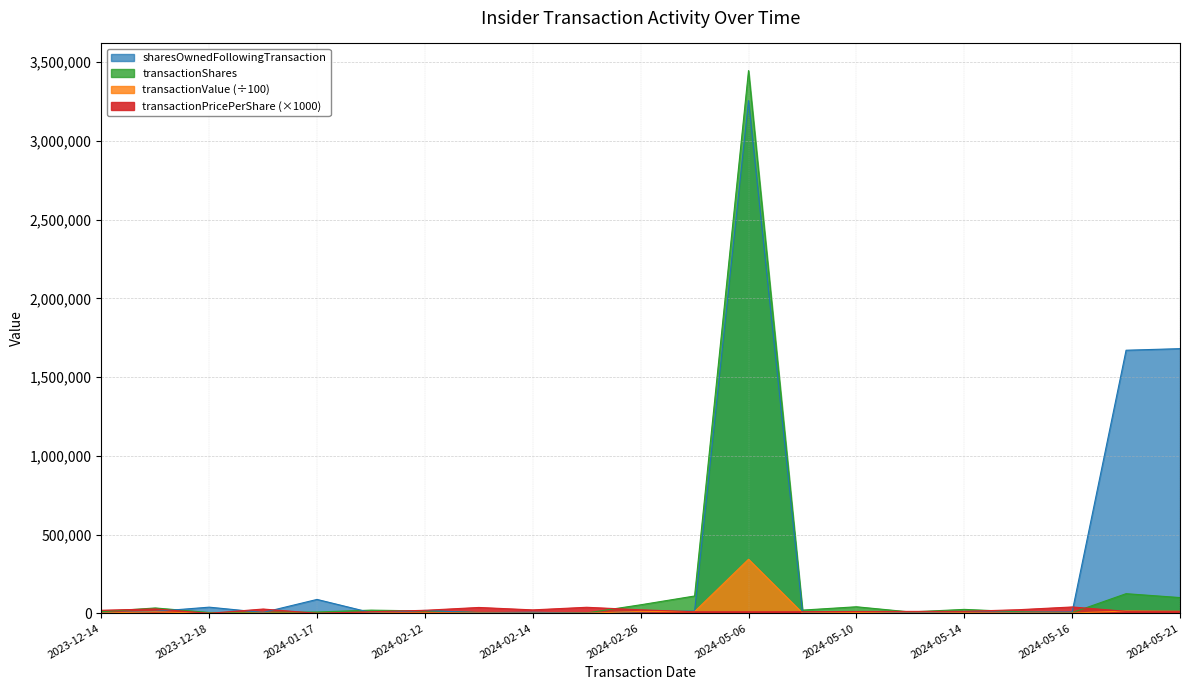

What are all the series names shown in the legend?

transactionShares, sharesOwnedFollowingTransaction, transactionValue, transactionPricePerShare